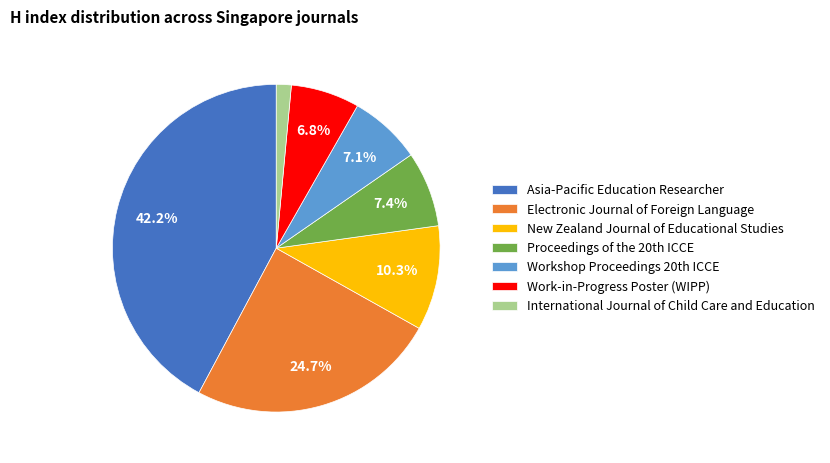

How many segments does this pie chart have?

7